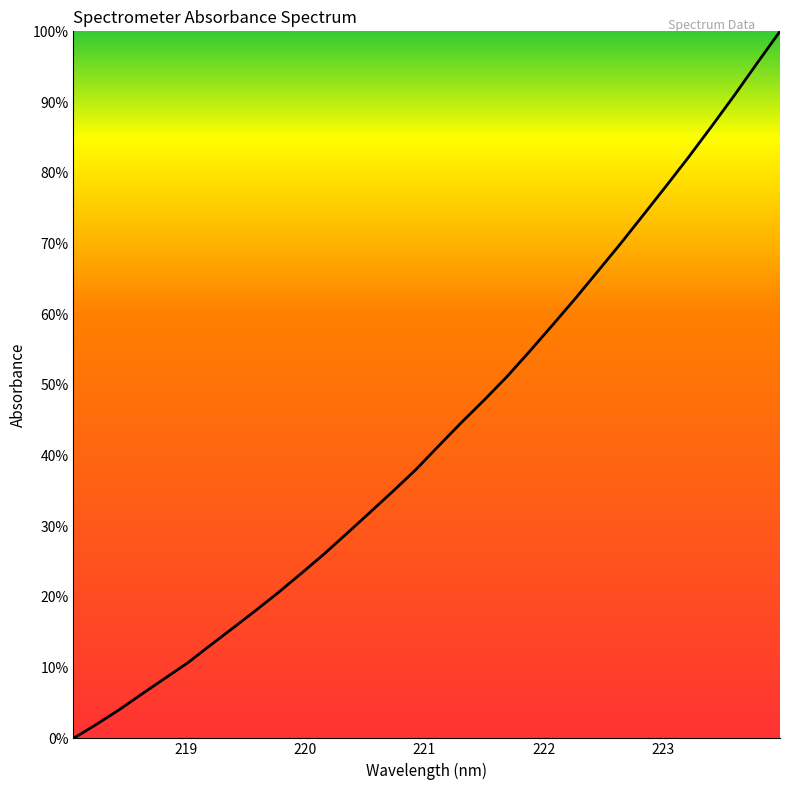

What is the difference between the maximum and minimum values?

100.0